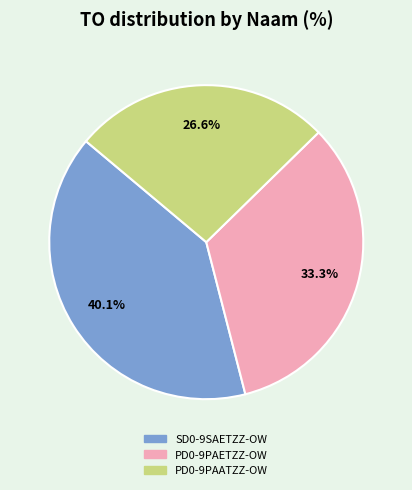

Rank the categories by value from highest to lowest.

SD0-9SAETZZ-OW, PD0-9PAETZZ-OW, PD0-9PAATZZ-OW